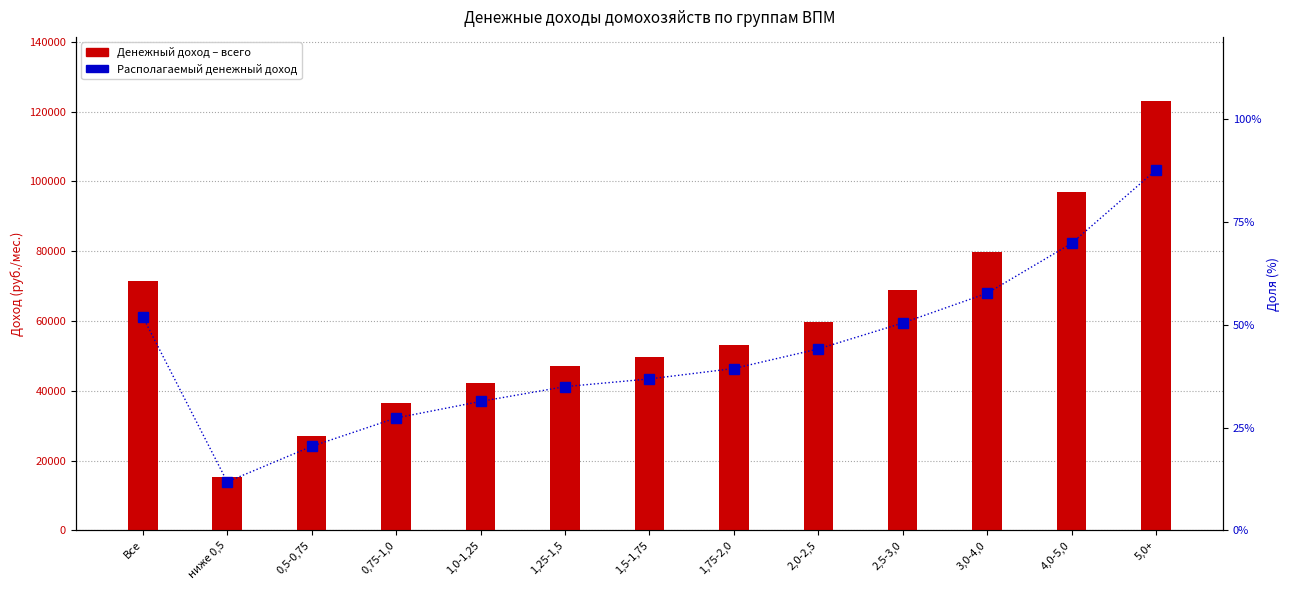

Between 2,0-2,5 and 0,75-1,0, which is larger?

2,0-2,5